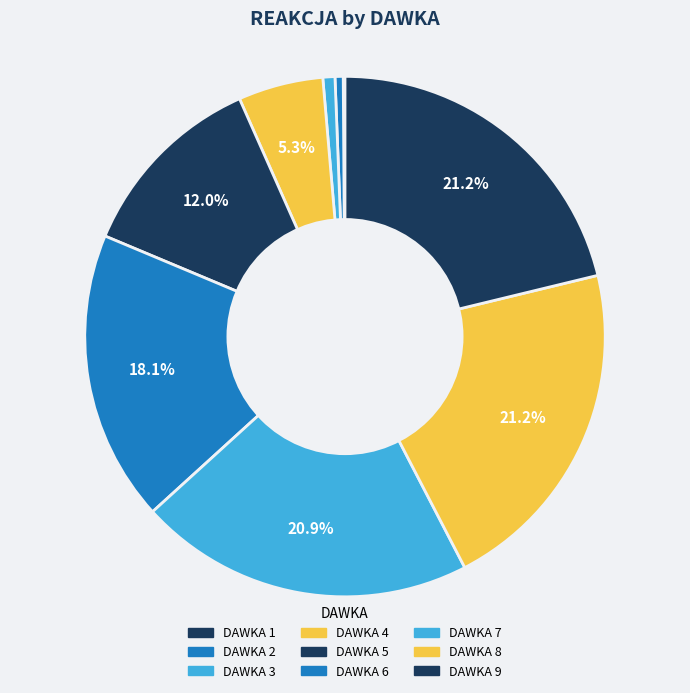

What is the largest slice in the pie chart?

9